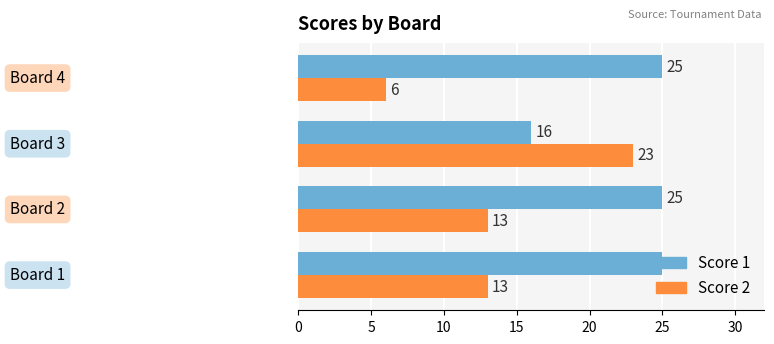

Which series has the widest spread of values?

Score 2